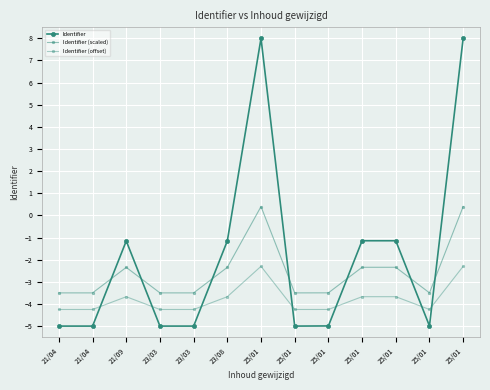

What is the total value across all series at 21/04?

-12.8